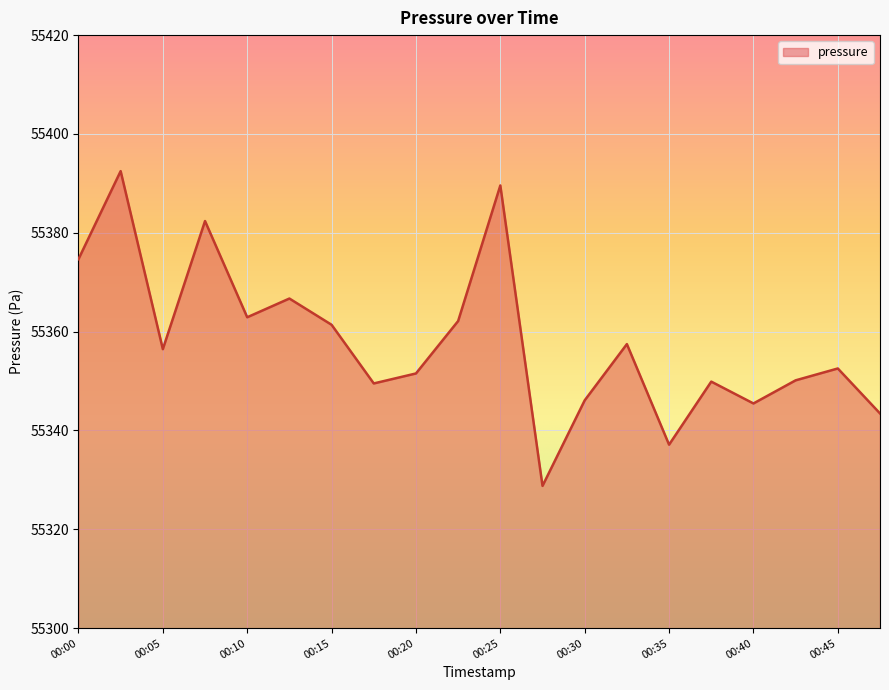

What is the smallest value displayed?

55328.8